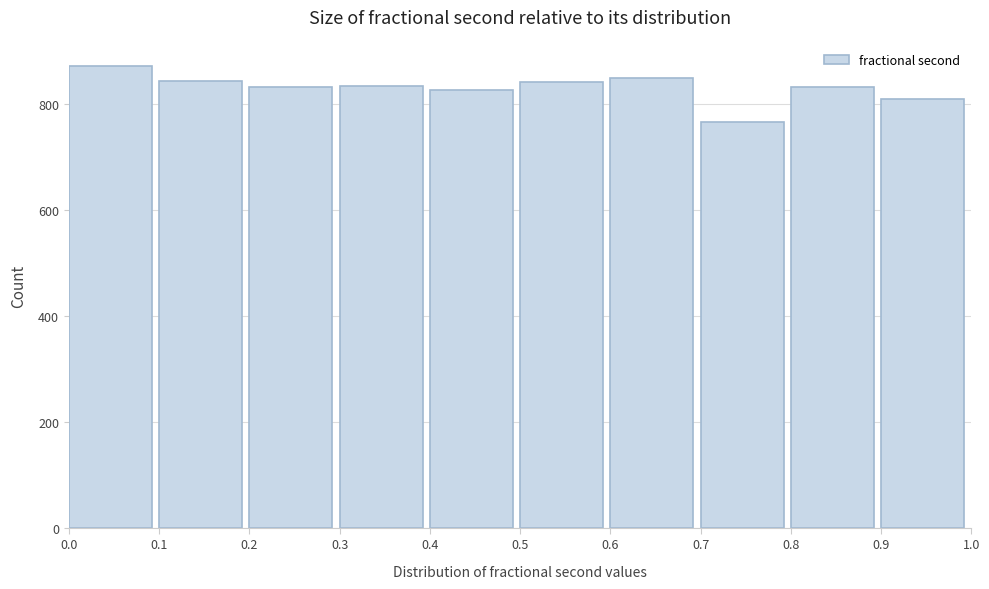

What is the height of the bar covering 0.3 to 0.4 on the x-axis? The values are not printed on the chart, so give them approximately, as read against the axis.

840